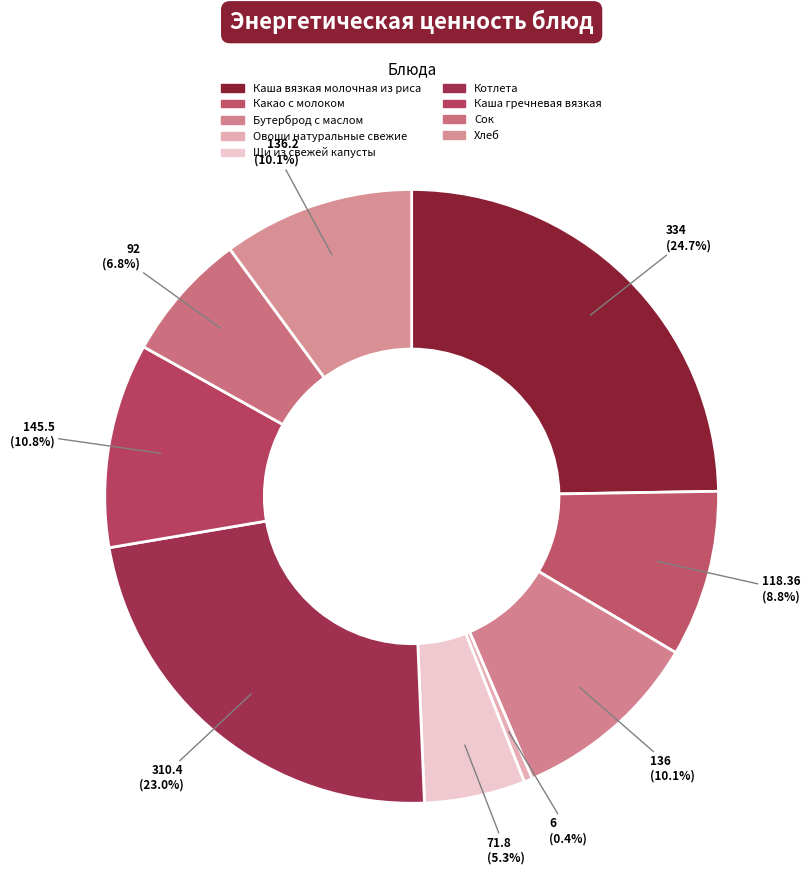

How many segments does this pie chart have?

9